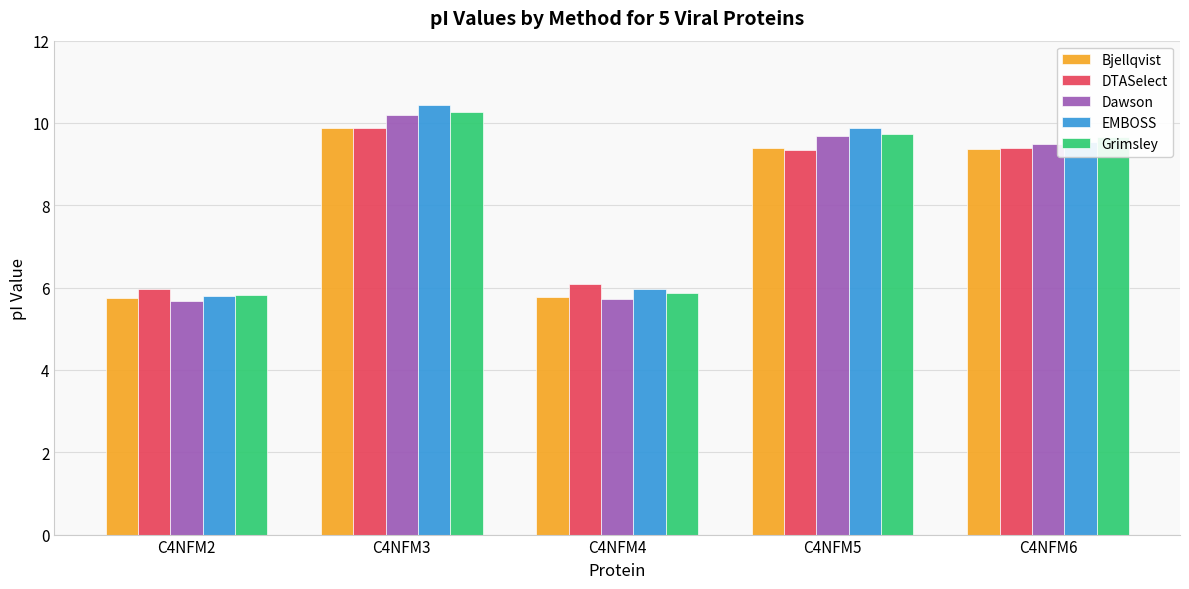

What is the sum of the EMBOSS values at C4NFM6 and C4NFM5?

19.4